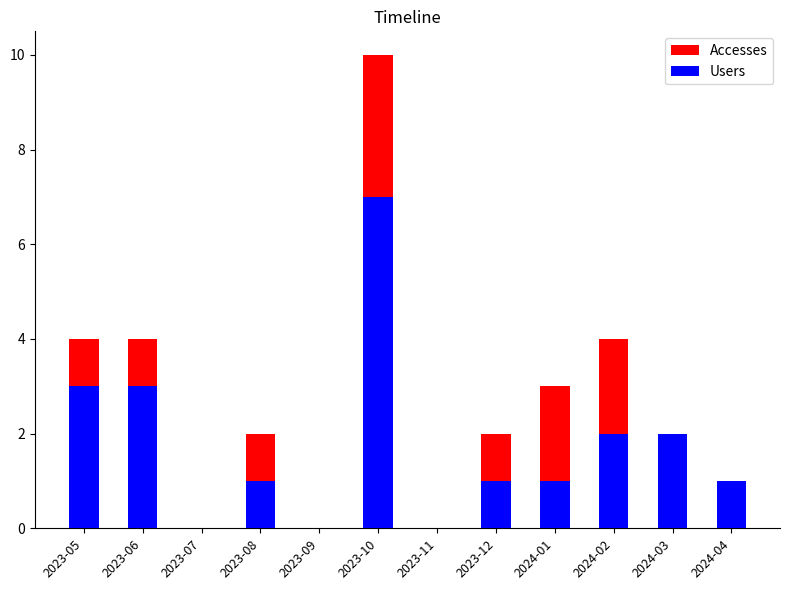

Reading right to left, transcribe all the data shown in this chart.

Accesses: 1	2	4	3	2	0	10	0	2	0	4	4
Users: 1	2	2	1	1	0	7	0	1	0	3	3